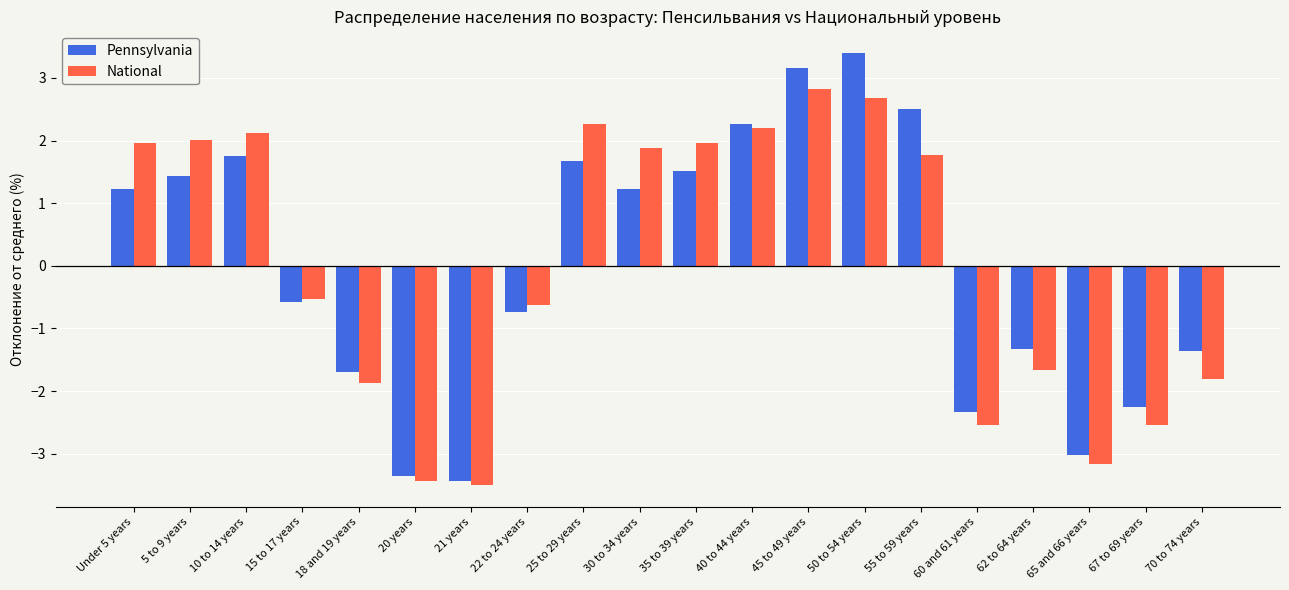

The Pennsylvania series shows -3.4 at 21 years. True or false?

True